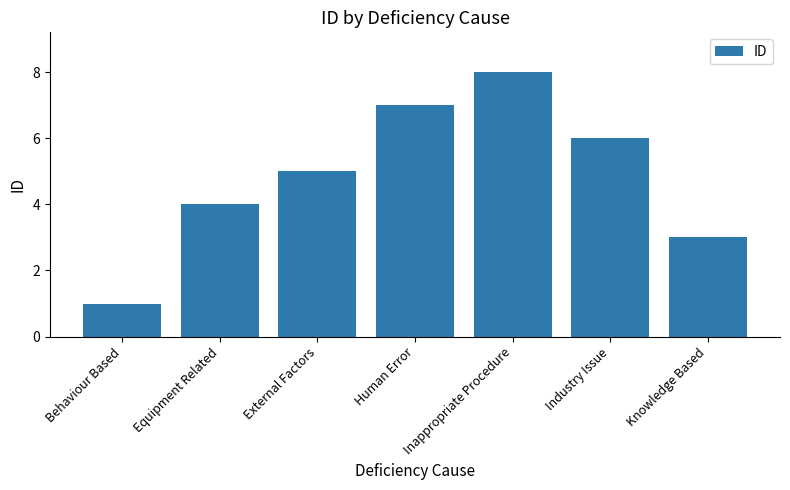

List the labels in order of value, largest first.

Inappropriate Procedure, Human Error, Industry Issue, External Factors, Equipment Related, Knowledge Based, Behaviour Based